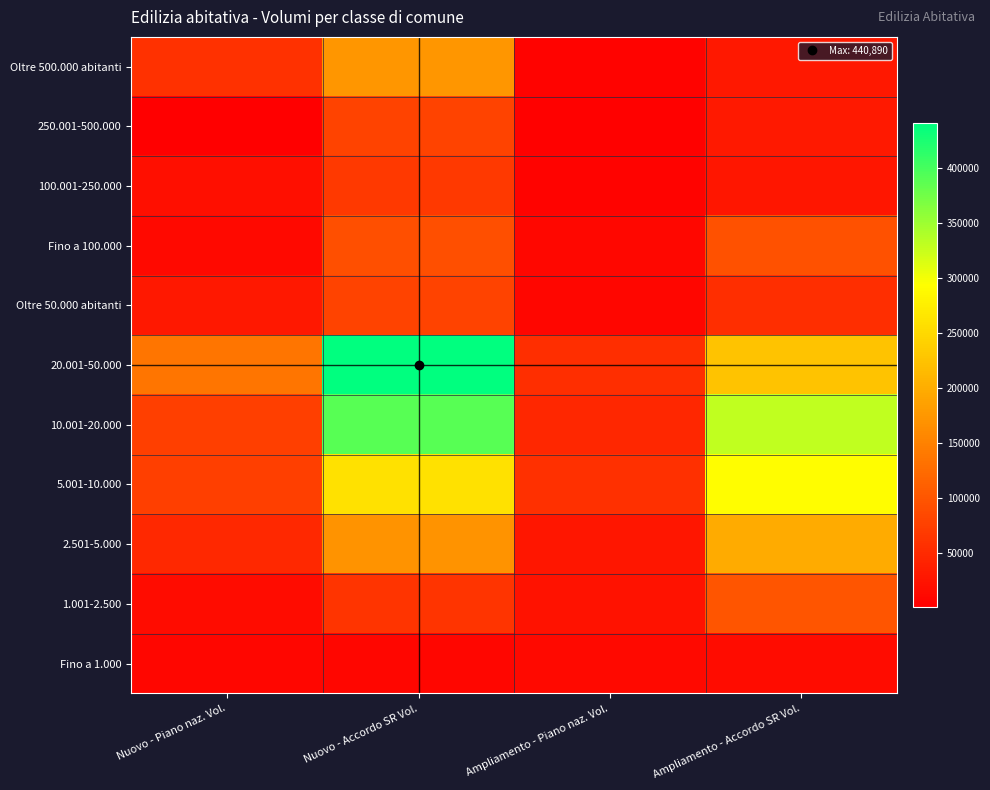

At Ampliamento - Piano naz. Vol., list the series in order from smallest to largest.

250.001-500.000, 100.001-250.000, Oltre 500.000 abitanti, Oltre 50.000 abitanti, Fino a 100.000, Fino a 1.000, 1.001-2.500, 2.501-5.000, 10.001-20.000, 20.001-50.000, 5.001-10.000